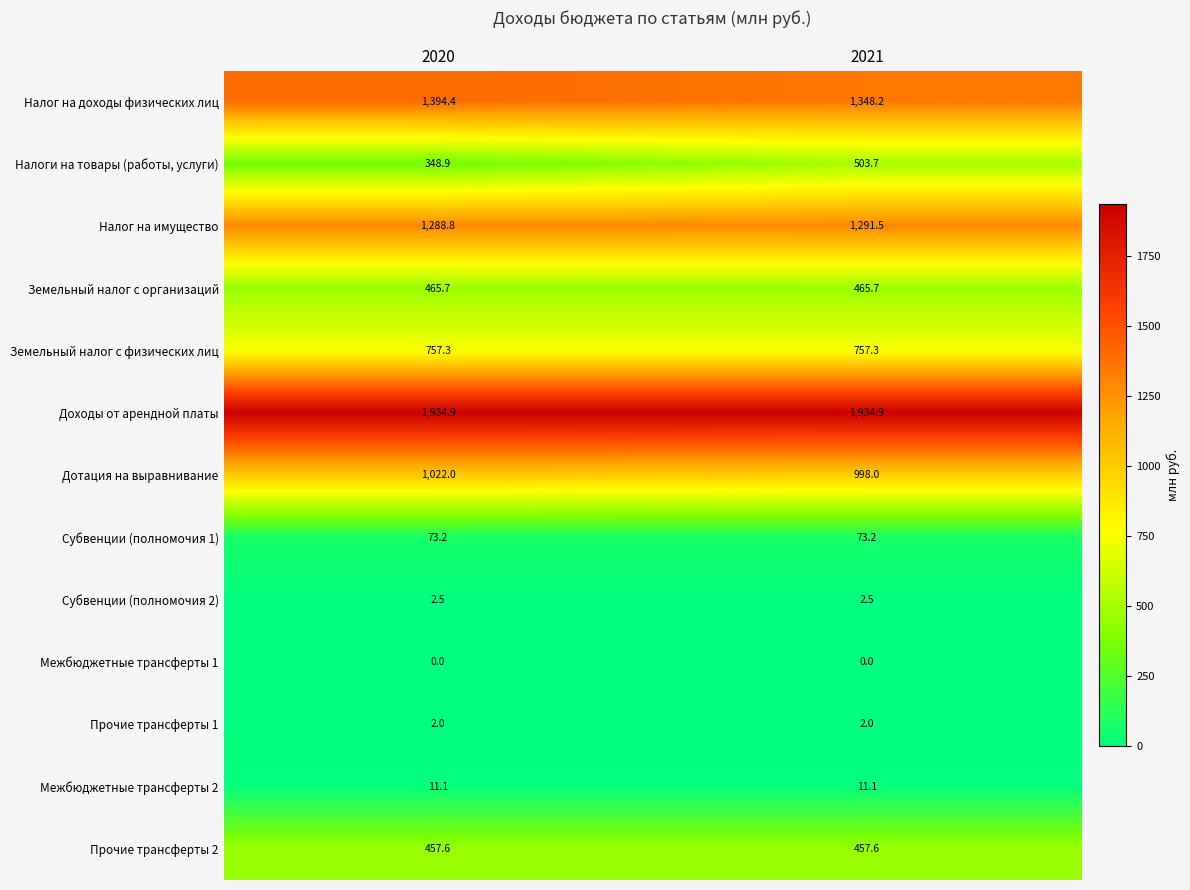

What is the sum of the Дотация на выравнивание values at 2021 and 2020?

2020.0